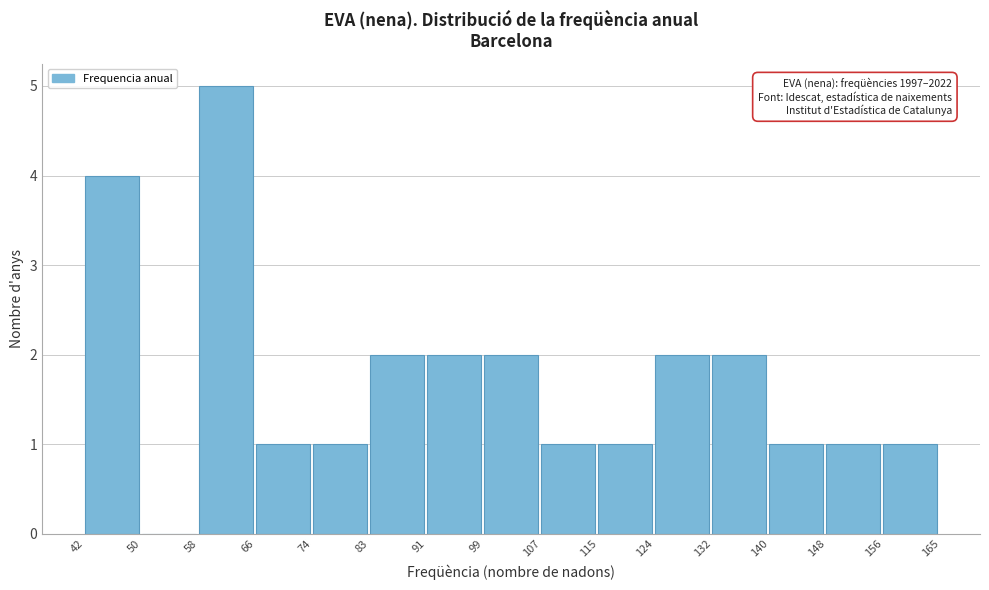

Which range on the x-axis has the tallest bar?

58 to 66